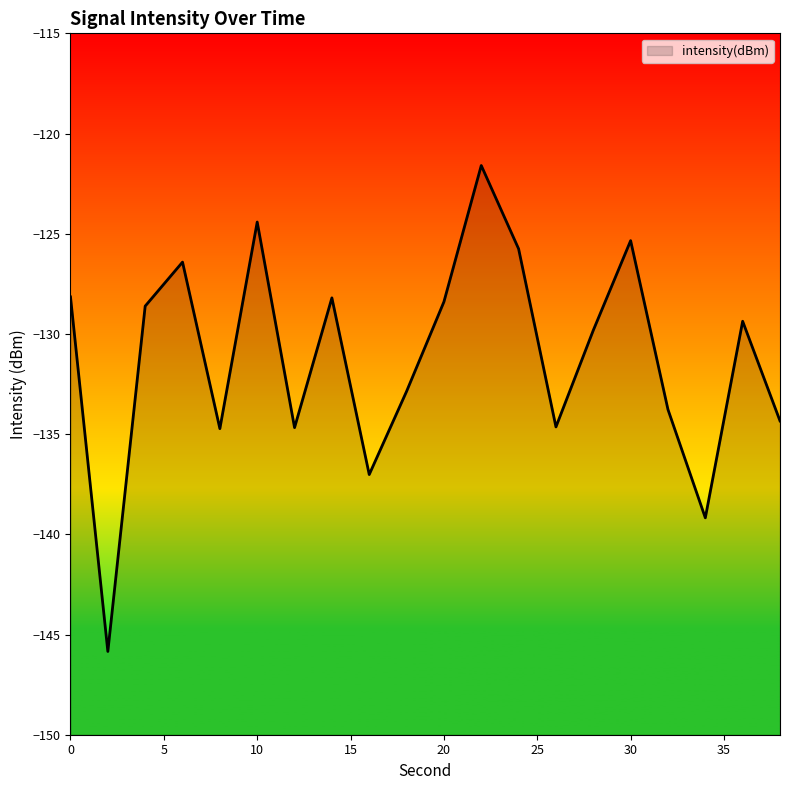

The value at 24 is -125.8. True or false?

True